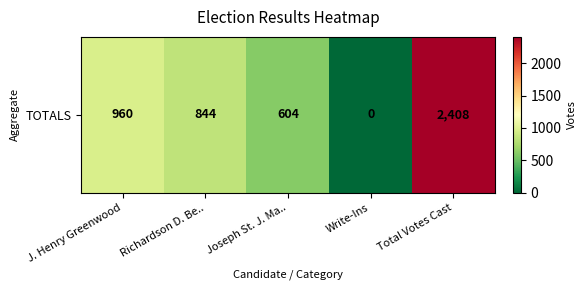

What is the change in value from J. Henry Greenwood to Total Votes Cast?

+1448